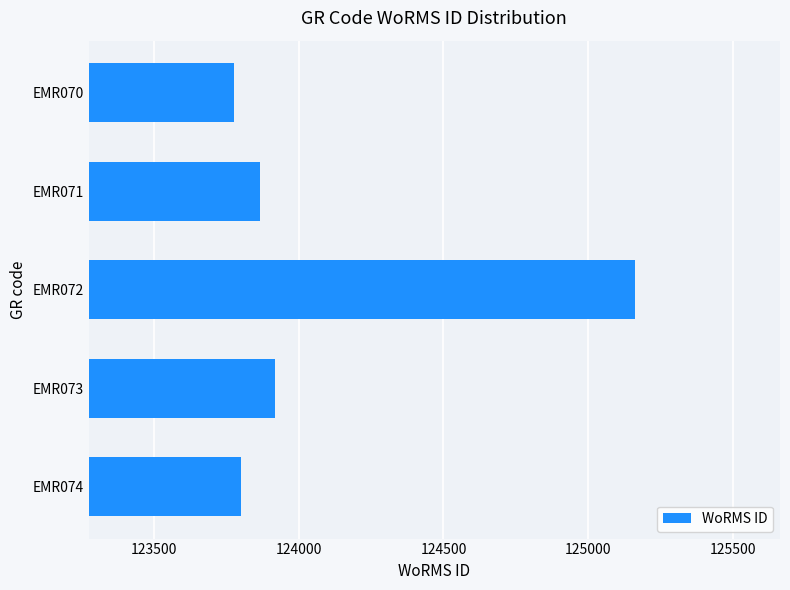

How many series are shown in this chart?

1